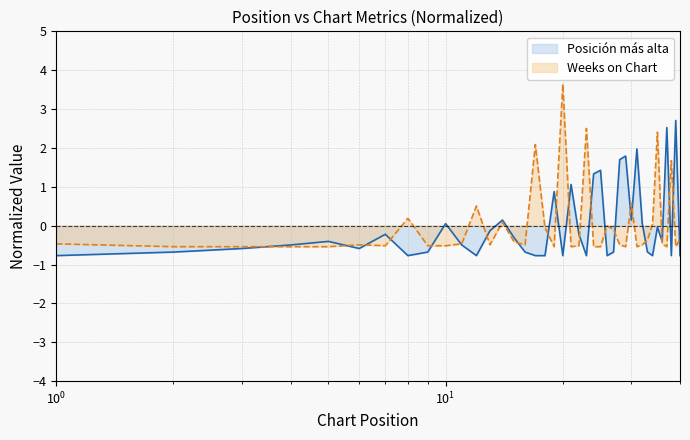

What is the sum of the Weeks on Chart values at 33 and 29?

-0.9